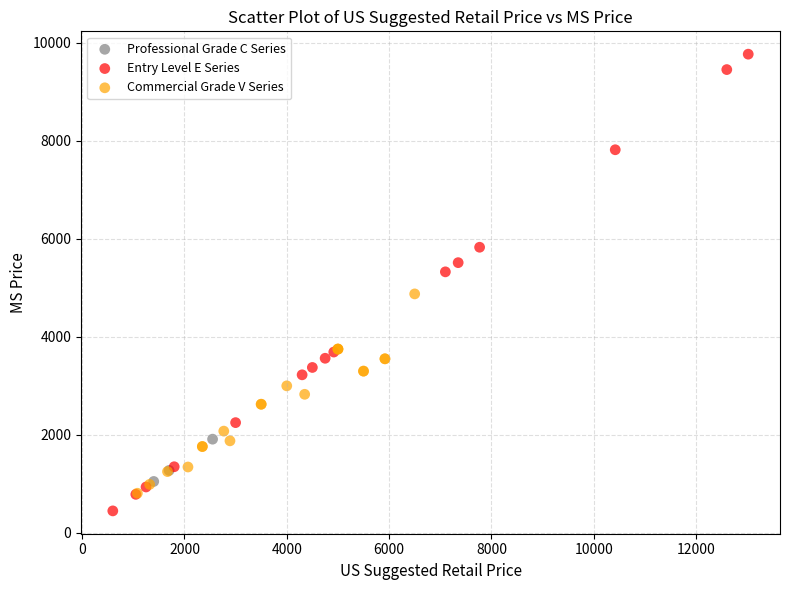

Which series has the widest spread of Y values?

Entry Level E Series